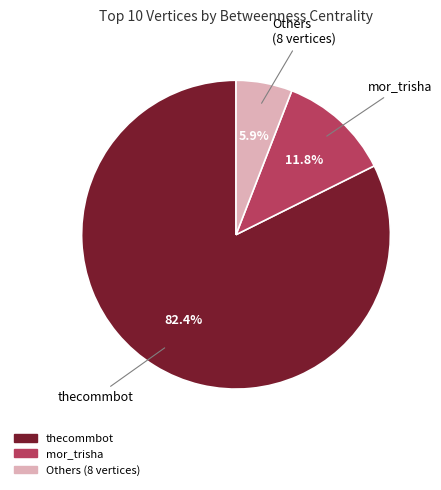

To the nearest percent, what is the average slice percentage?

33%